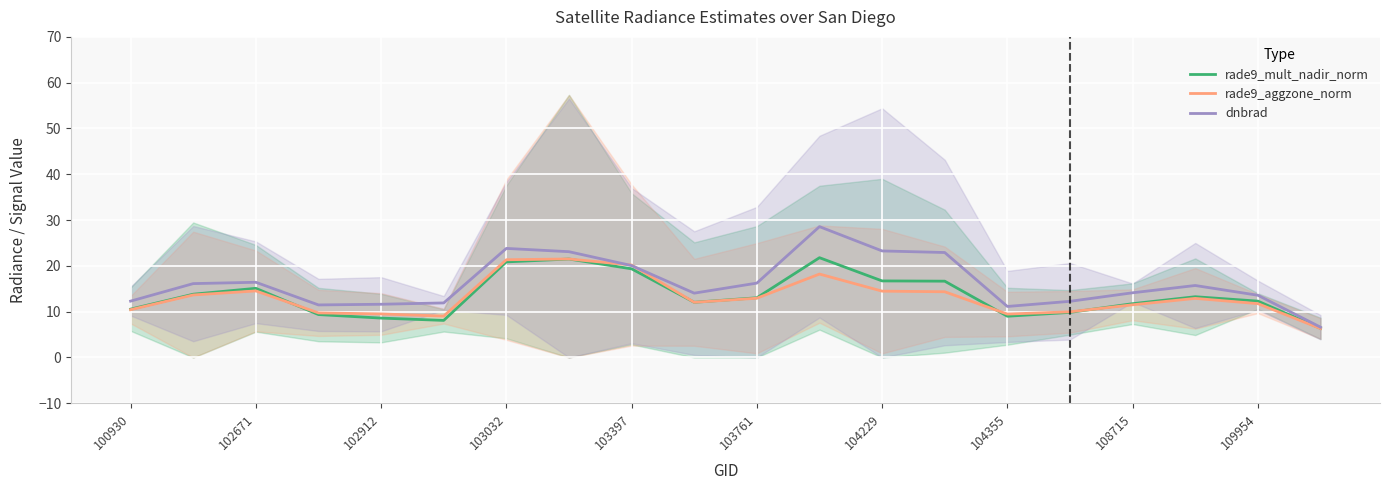

The value of rade9_aggzone_norm at 104355 is 5.2. True or false?

False